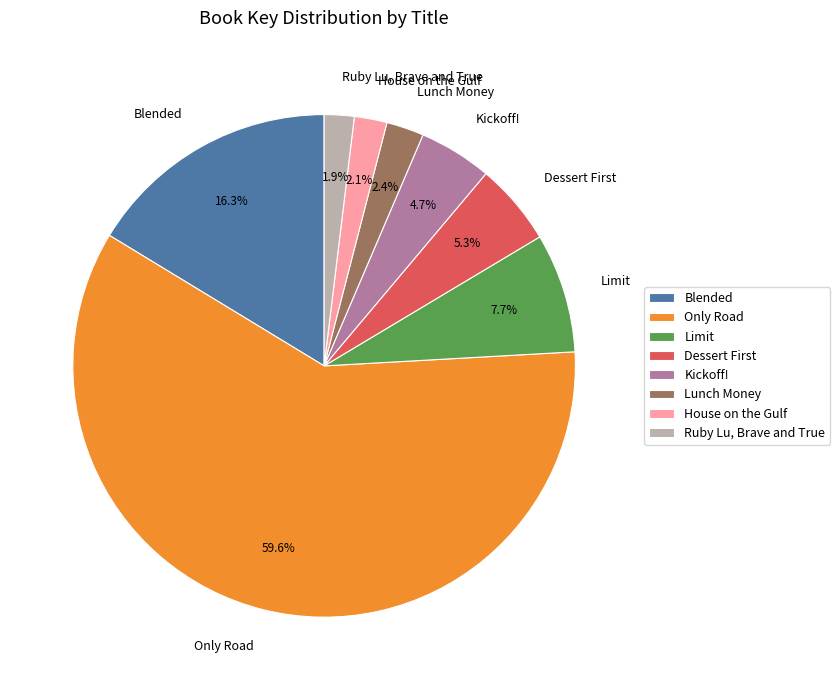

Which slice is the largest?

Only Road